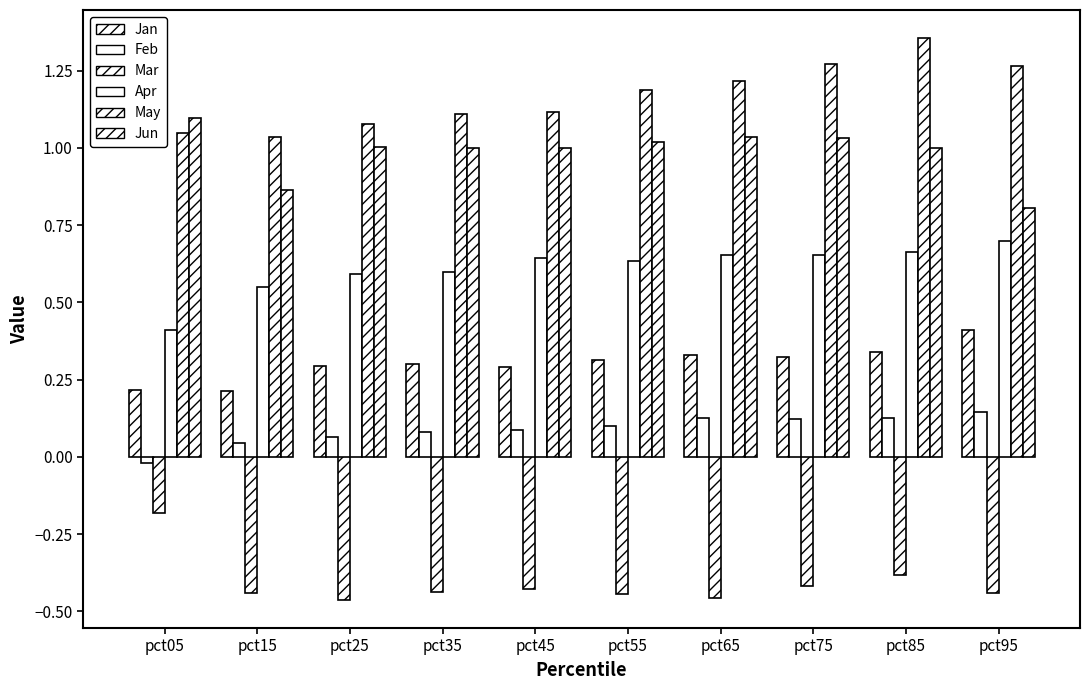

What is the sum of the Jun values at pct55 and pct75?

2.1